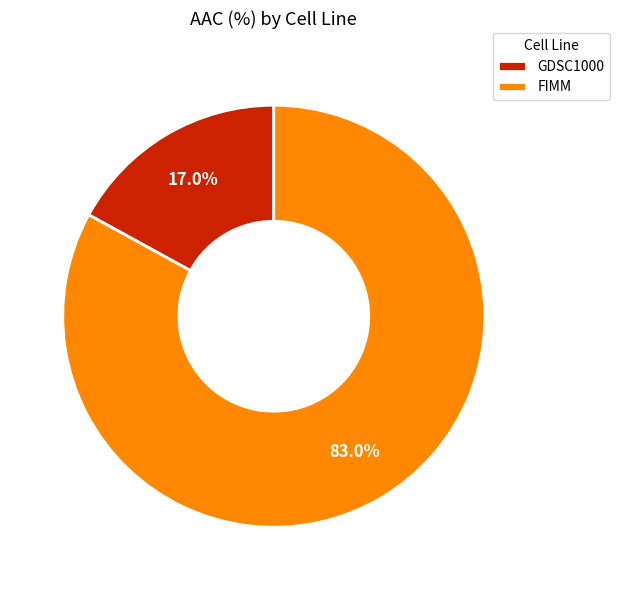

What is the ratio of the value at FIMM to the value at GDSC1000?

4.9